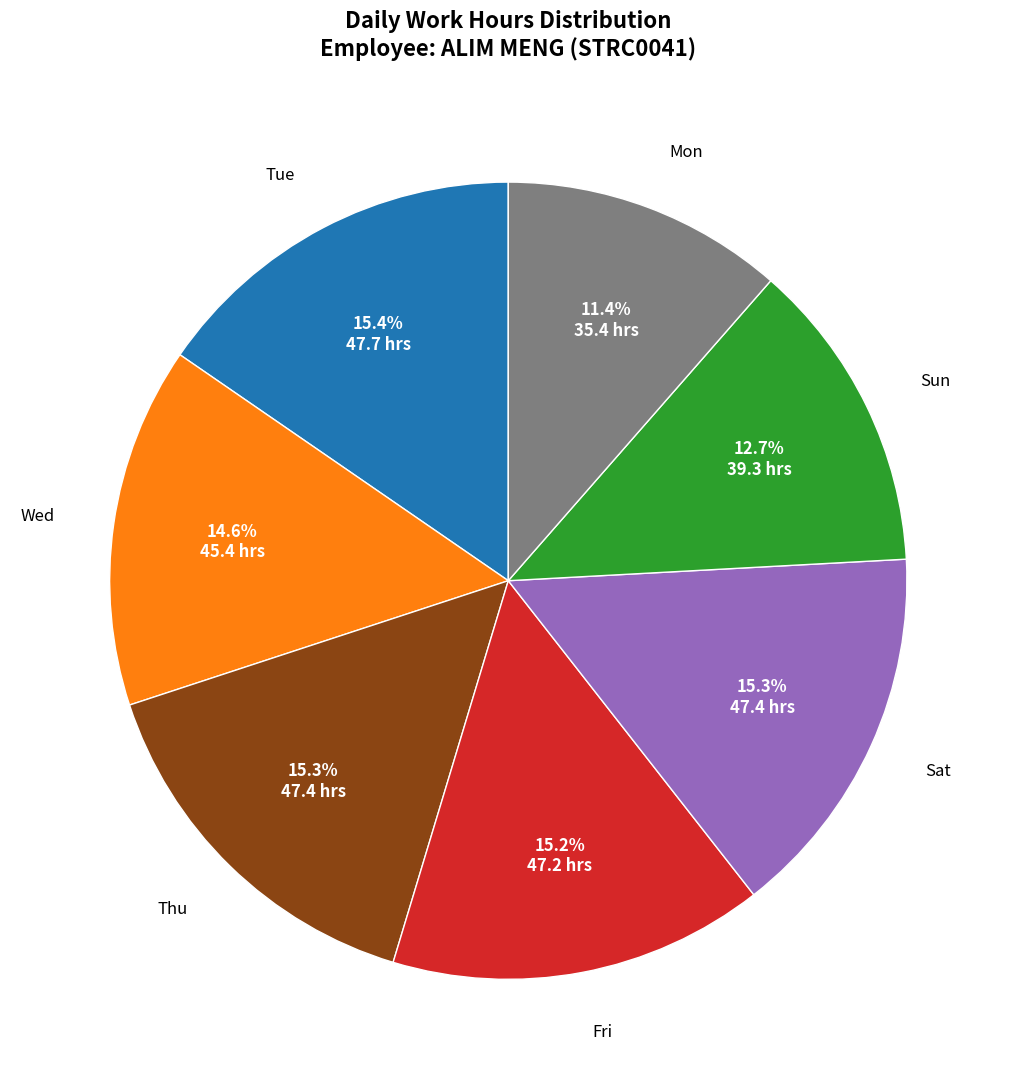

Is there a majority slice in this chart?

No